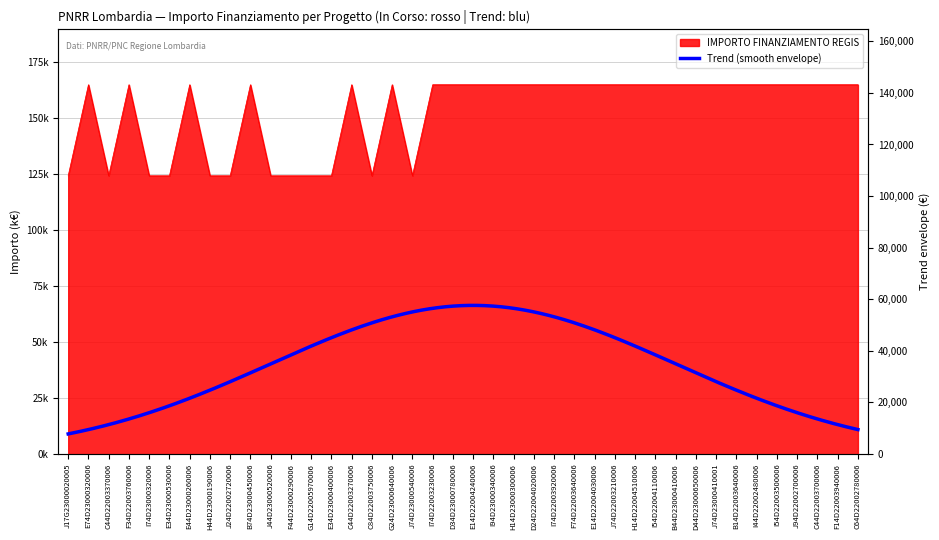

How many lines are shown in the chart?

1